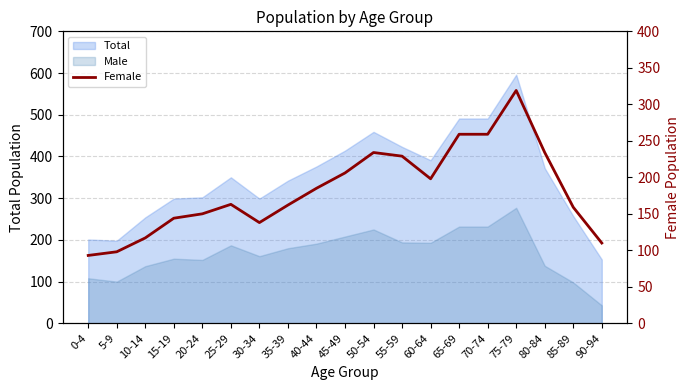

How many points are lower than both their immediate neighbors (excluding endpoints)?

2